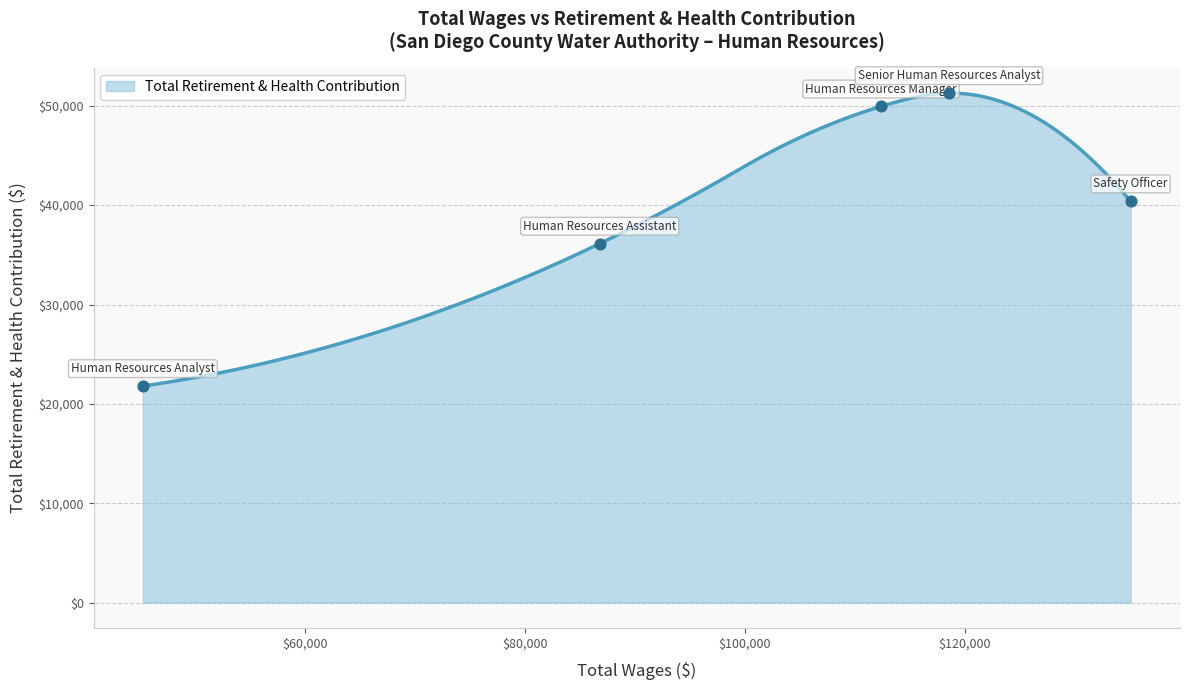

Approximately how many times larger is the value at Human Resources Assistant compared to Human Resources Analyst?

1.7